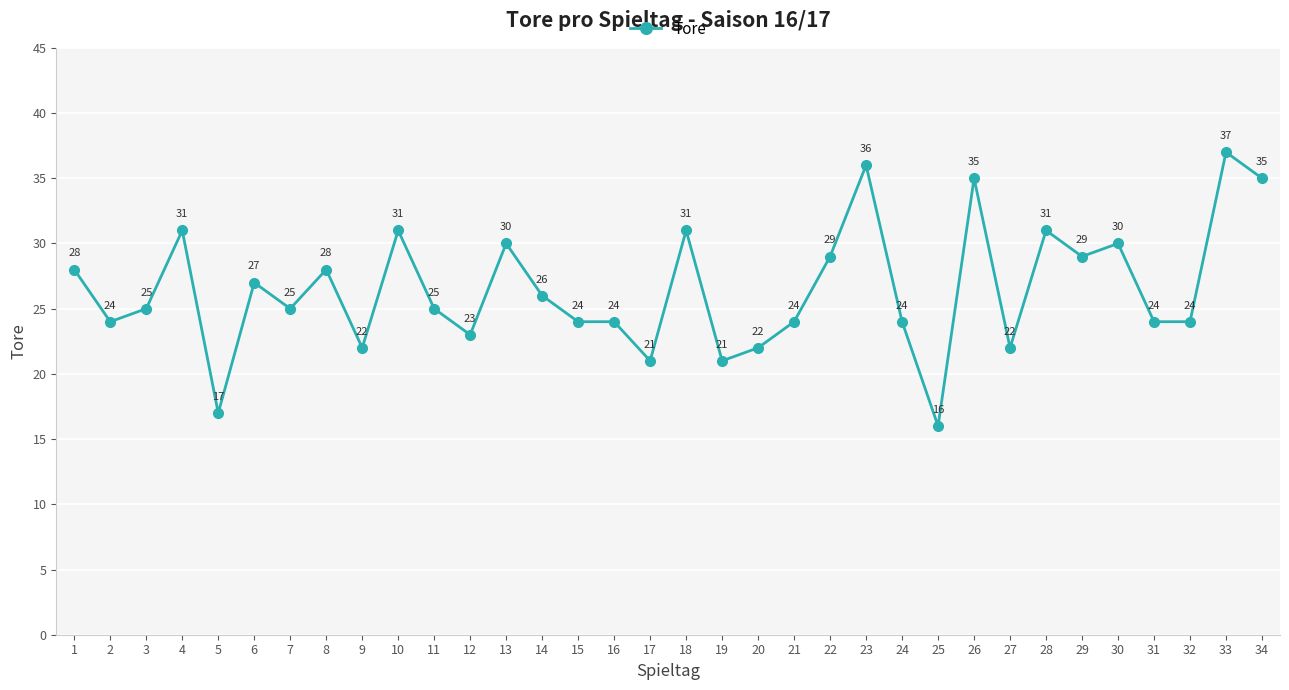

Reading left to right, extract all data points from this chart.

28	24	25	31	17	27	25	28	22	31	25	23	30	26	24	24	21	31	21	22	24	29	36	24	16	35	22	31	29	30	24	24	37	35